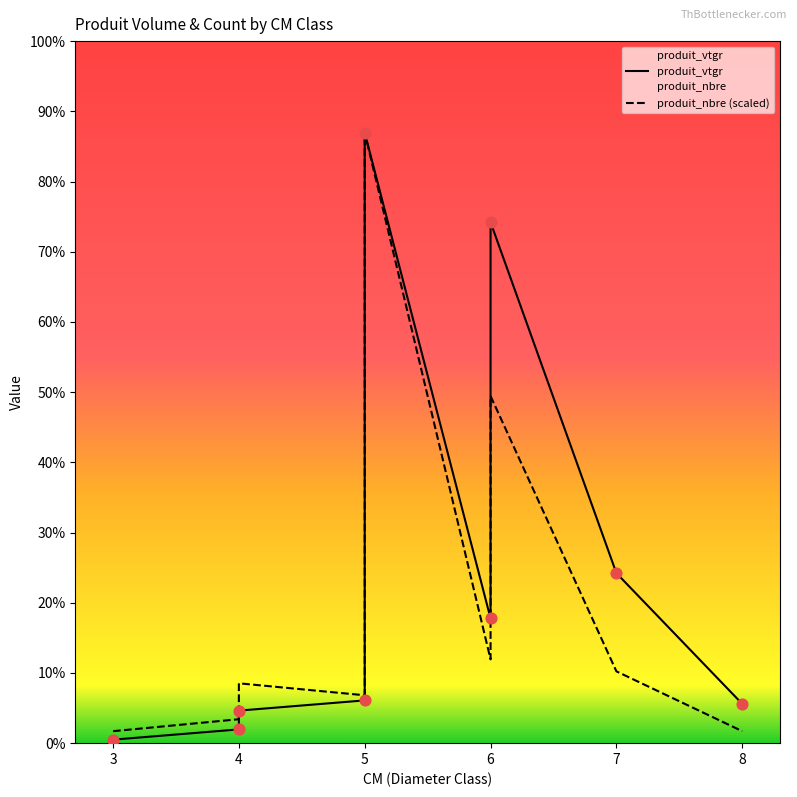

Which series reaches the minimum Y coordinate?

produit_vtgr